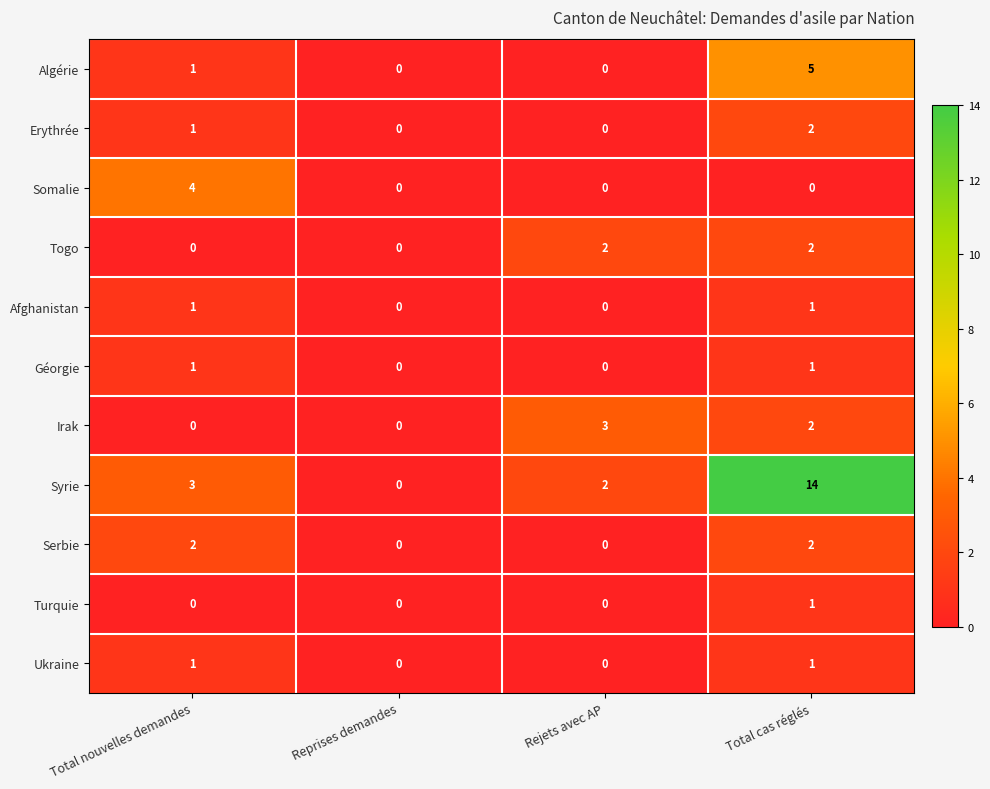

At which label does Irak first exceed 2?

Rejets avec AP